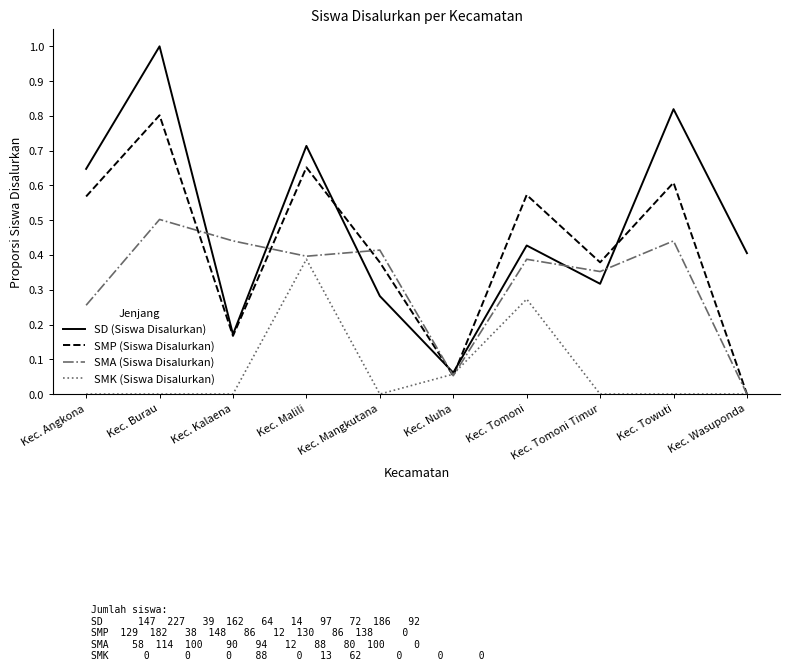

Between Kec. Nuha and Kec. Tomoni, which series saw the biggest shift?

SMP (Siswa Disalurkan)